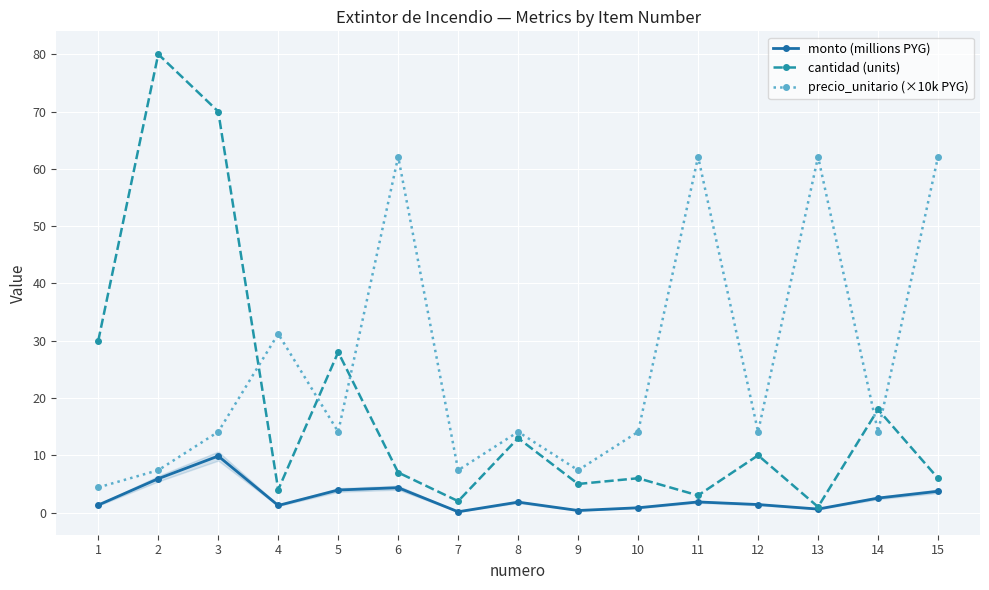

Read the monto (millions PYG) value at 9.

0.4